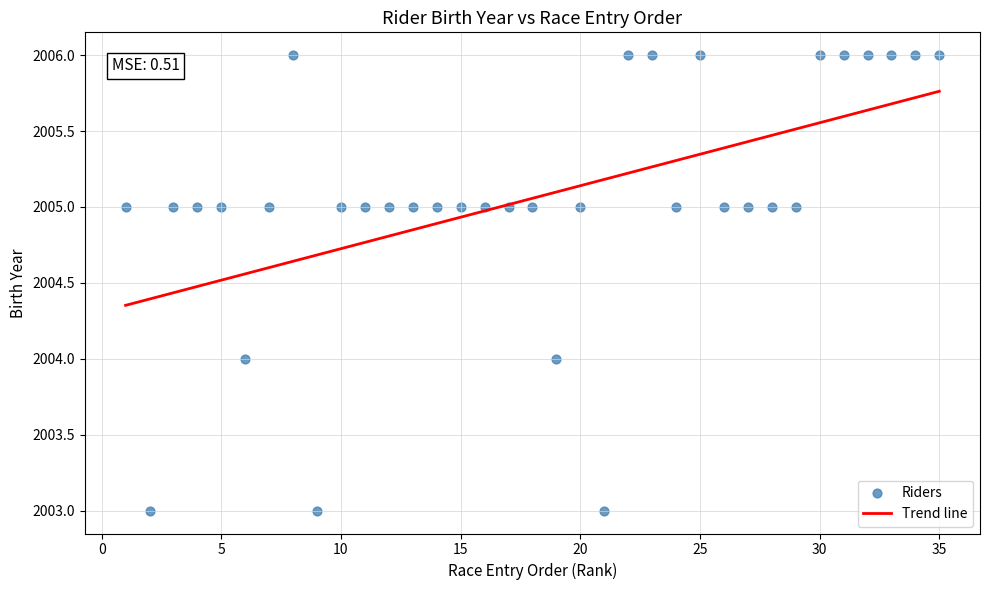

What is the range of X values (max minus min)?

34